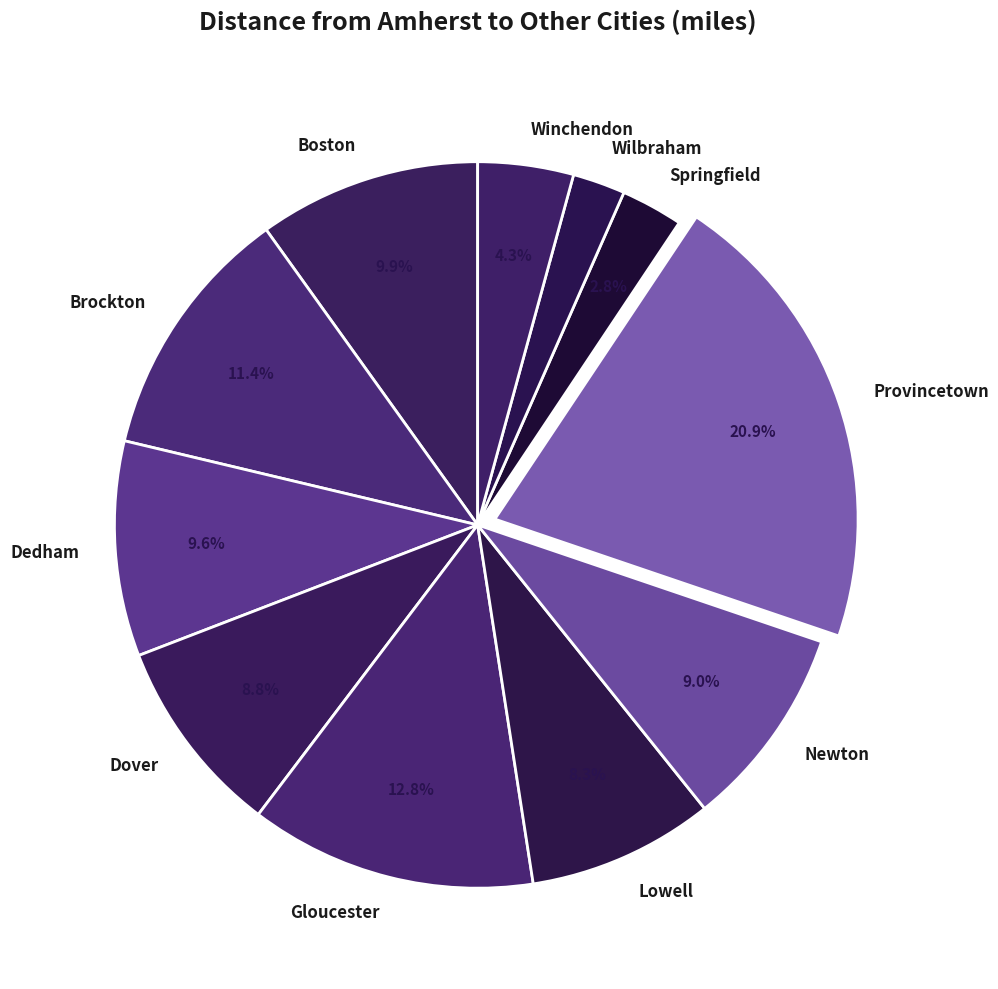

How many slices are in this pie chart?

11